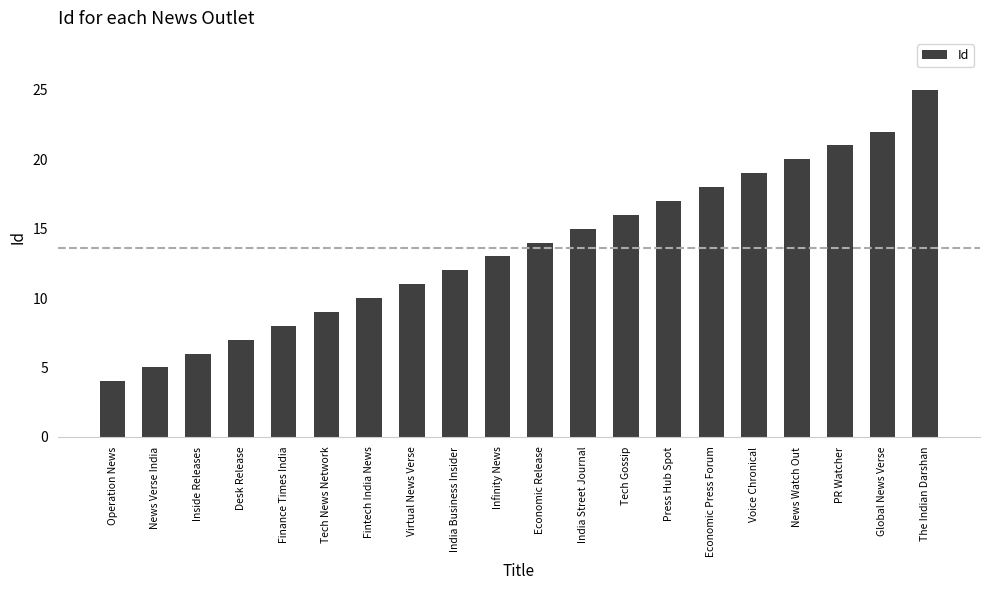

Where is the data nearest to the value 14?

Economic Release